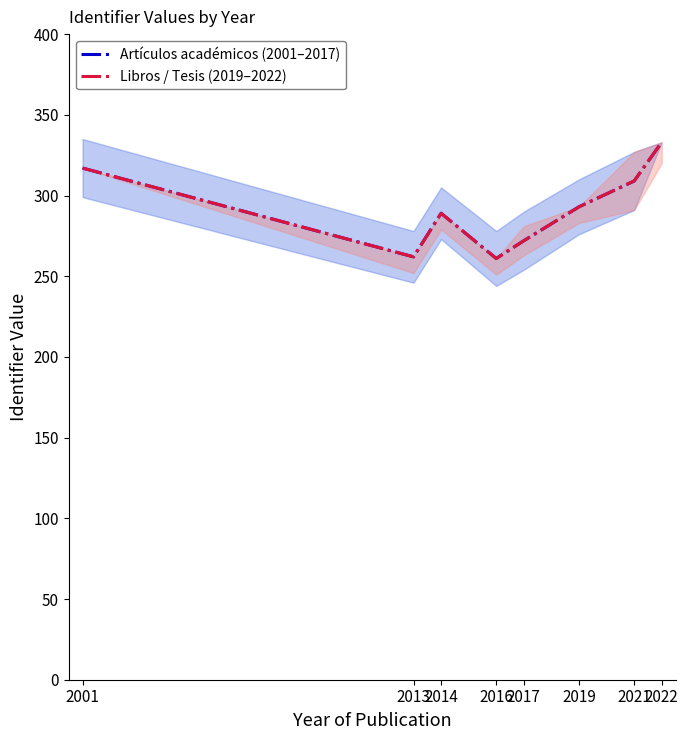

How many interior local valleys does the Artículos académicos (2001–2017) series have?

2